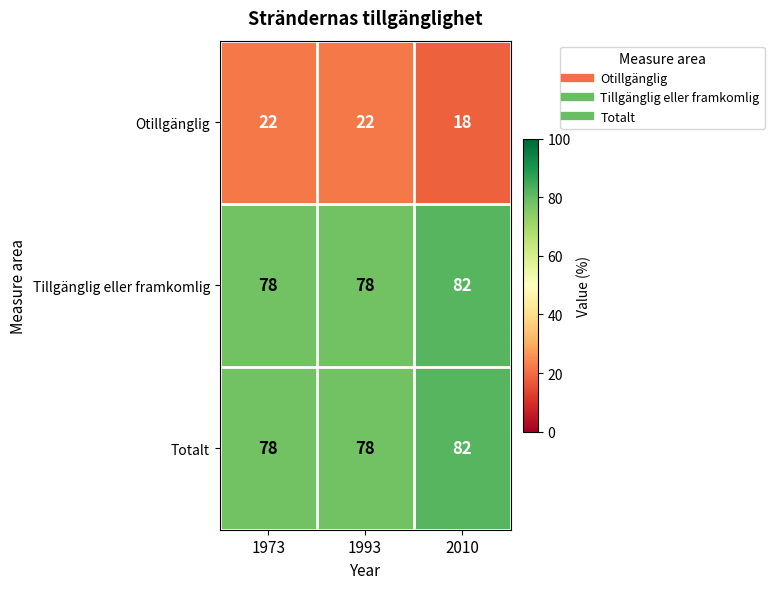

Which category has the highest value across all series?

2010